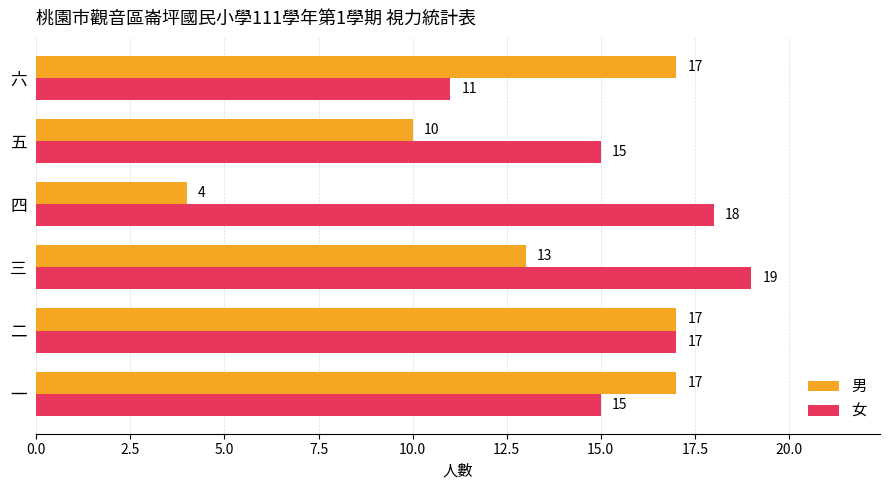

Which series has the largest total across all categories?

女